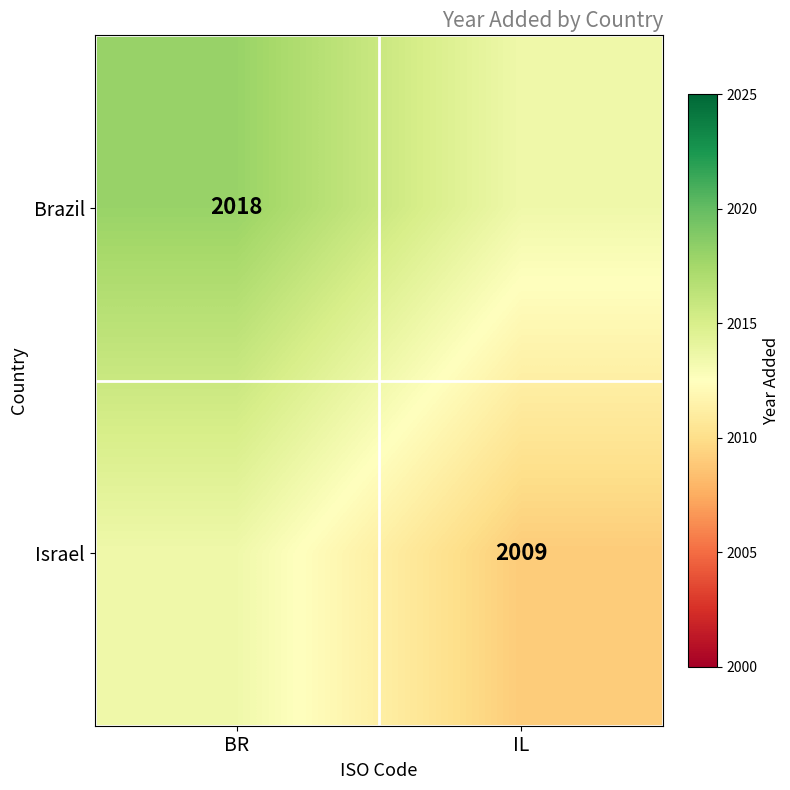

The value of Israel at IL is 878.7. True or false?

False